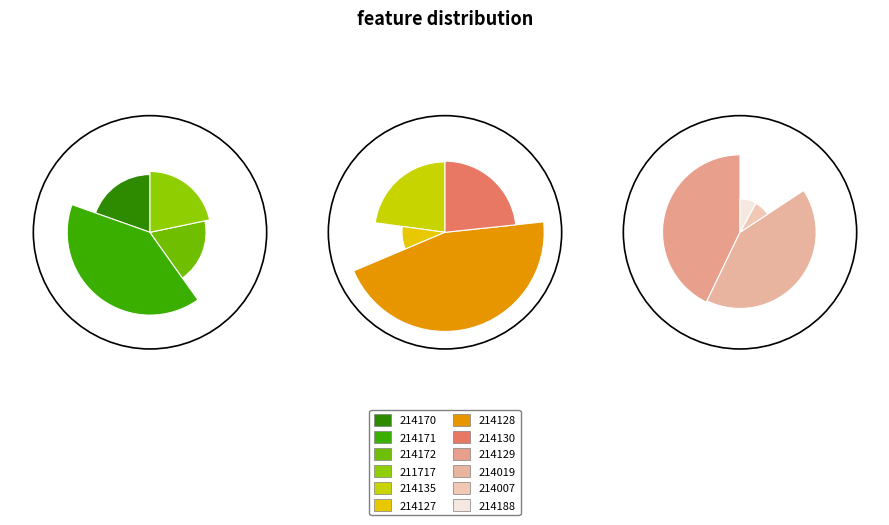

To the nearest percent, what portion does 214007 represent?

2%